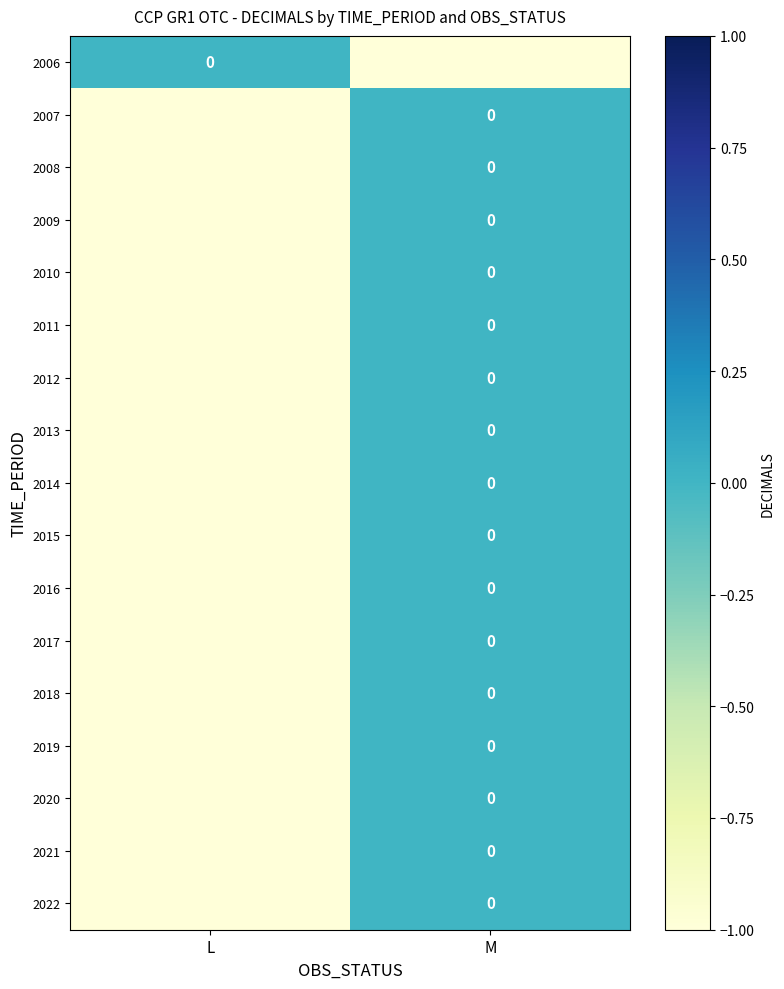

What is the difference between the highest and lowest values at L?

1